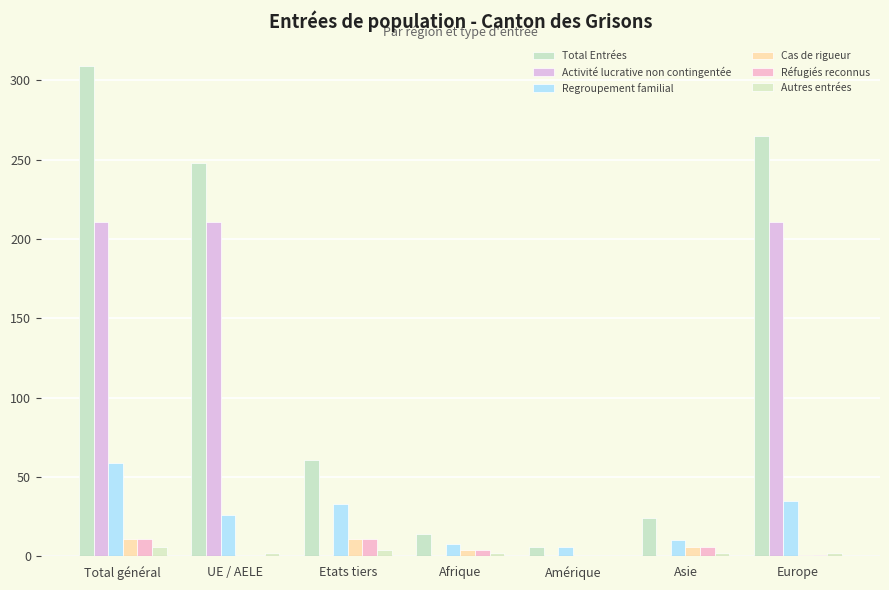

The Regroupement familial series shows 33 at Etats tiers. True or false?

True